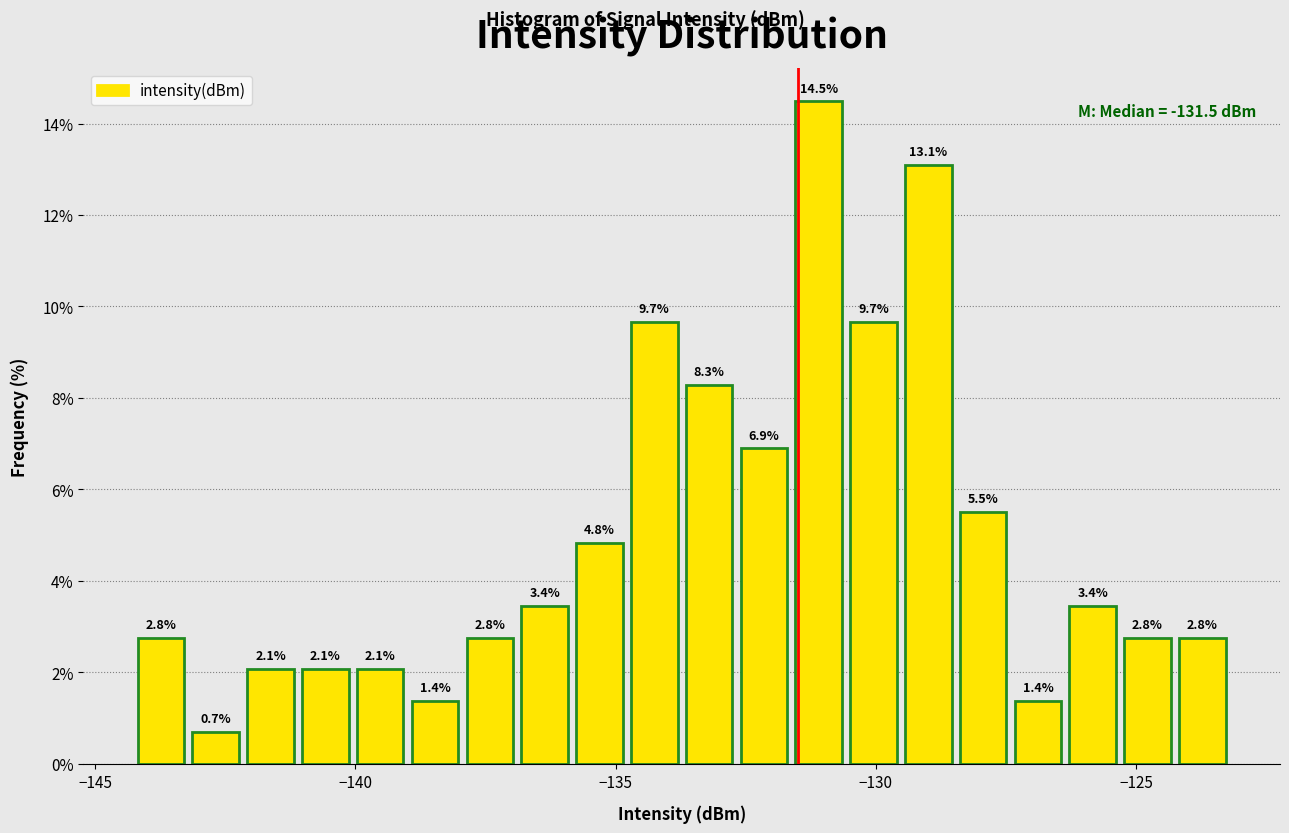

Read against the x-axis, roughly where is the centre of the tallest bar?

-131.0